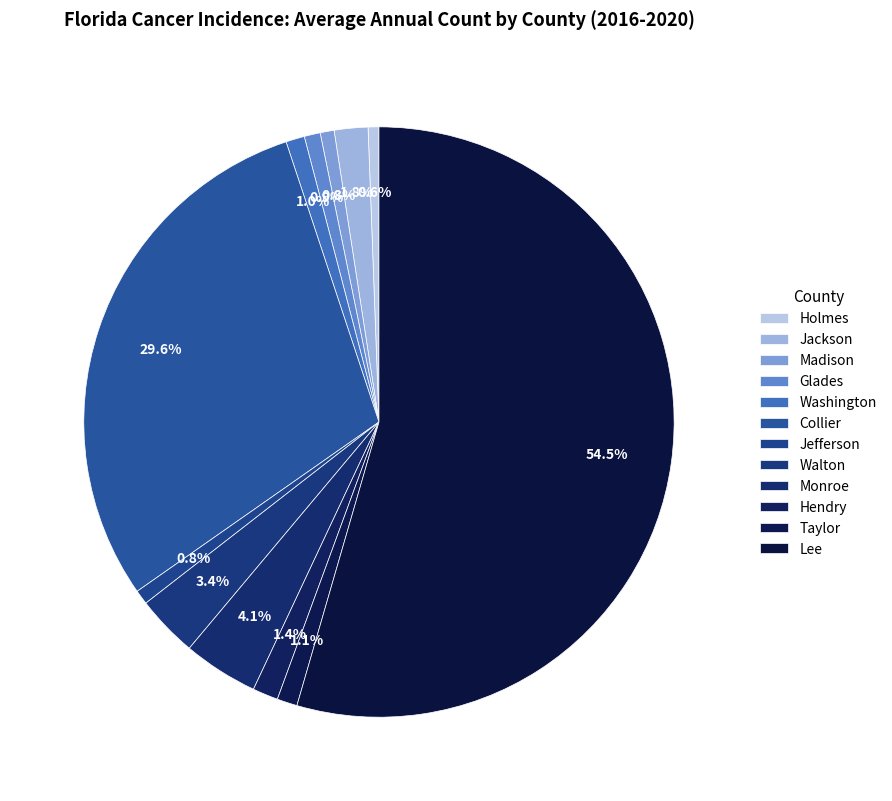

How many segments does this pie chart have?

12